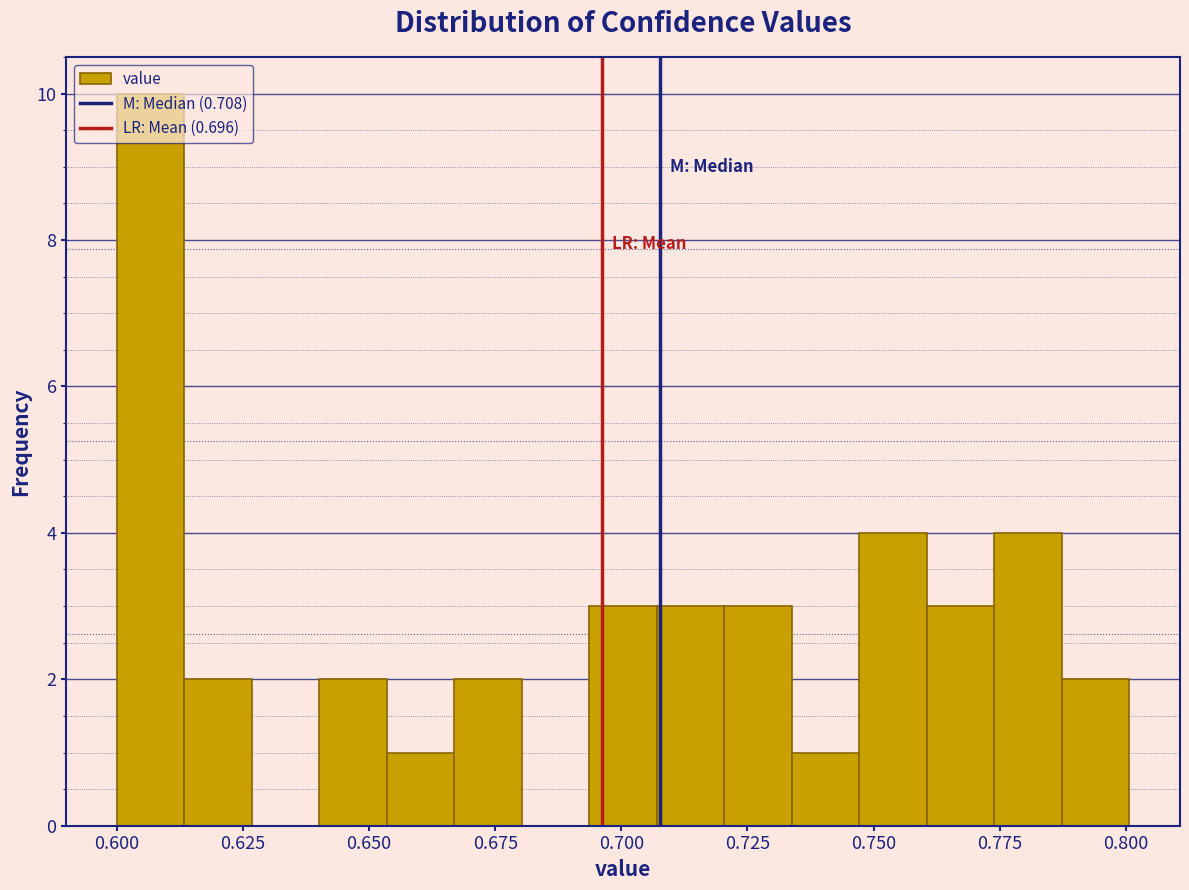

Read against the x-axis, roughly where is the centre of the tallest bar?

0.605